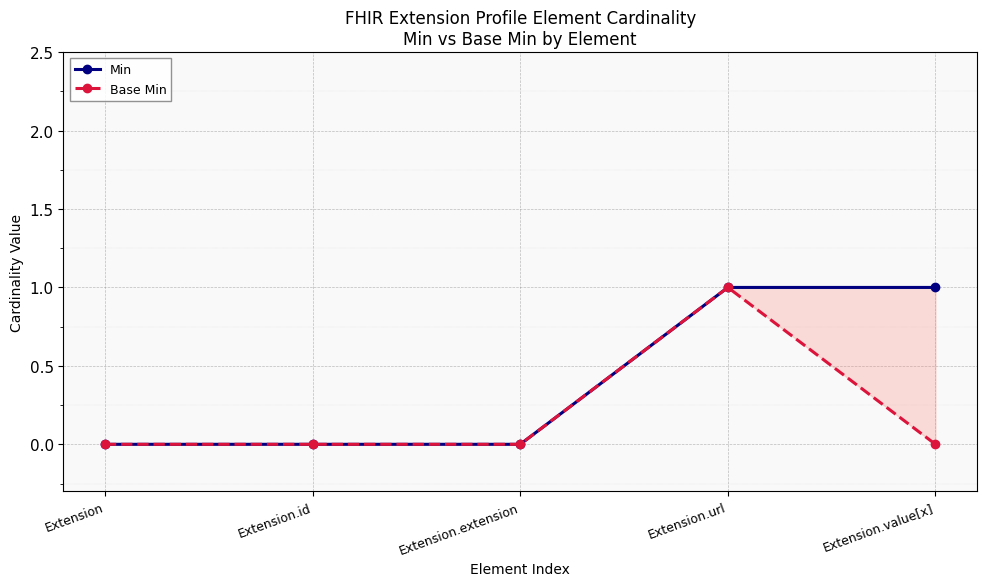

What is the value of the Base Min point at the 4th from the left?

1